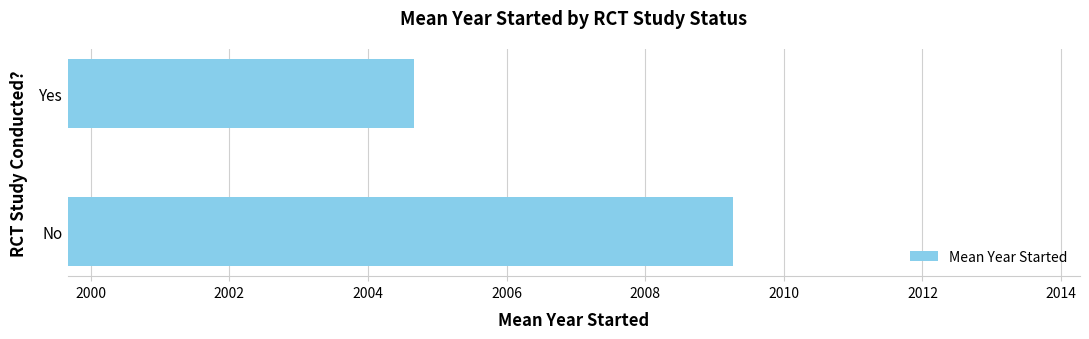

The chart shows a value of 3549.9 at No. True or false?

False